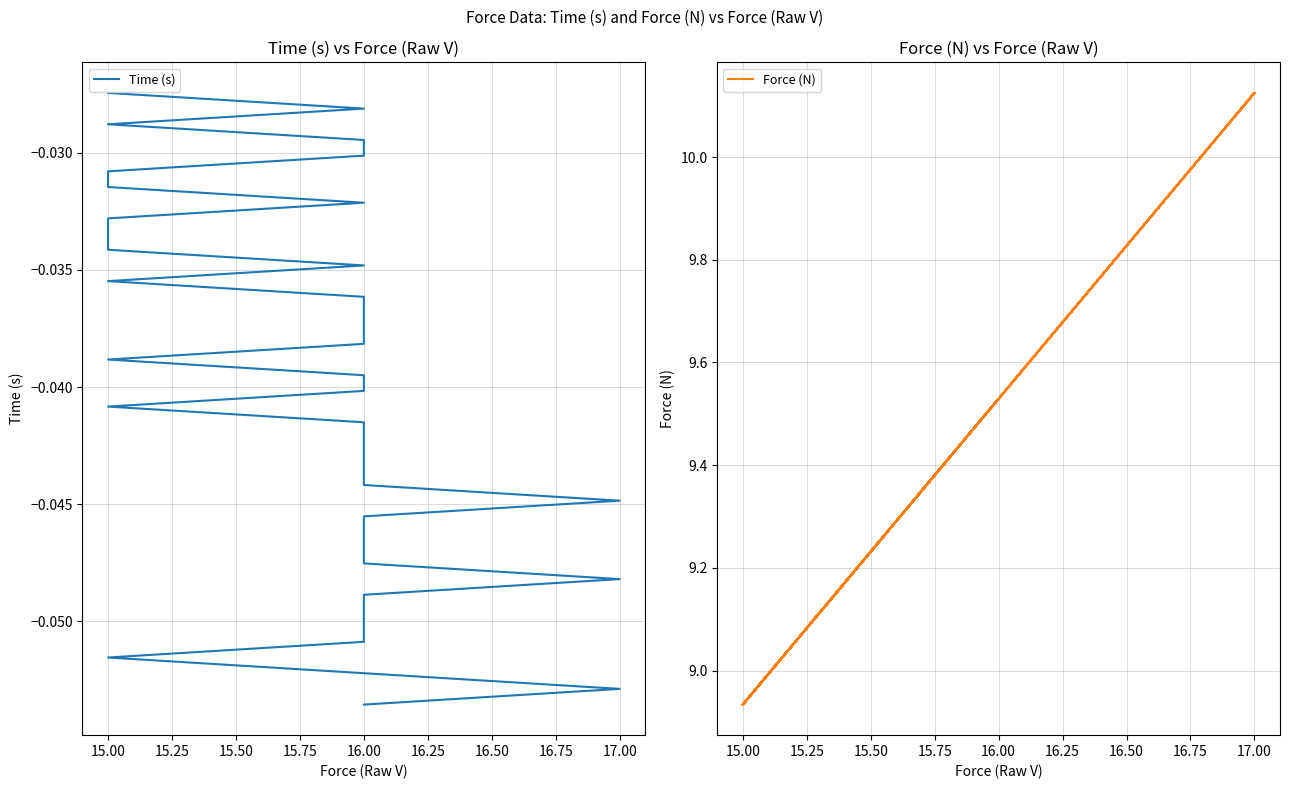

How many interior local valleys does the Force (N) series have?

5